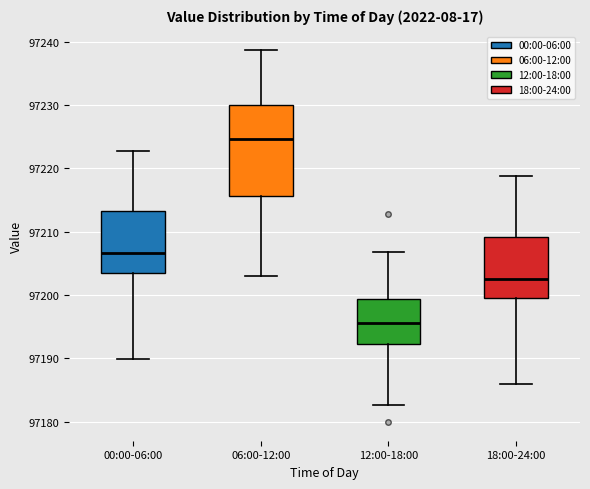

Which box is the tallest, from its lower edge to its upper edge?

06:00-12:00